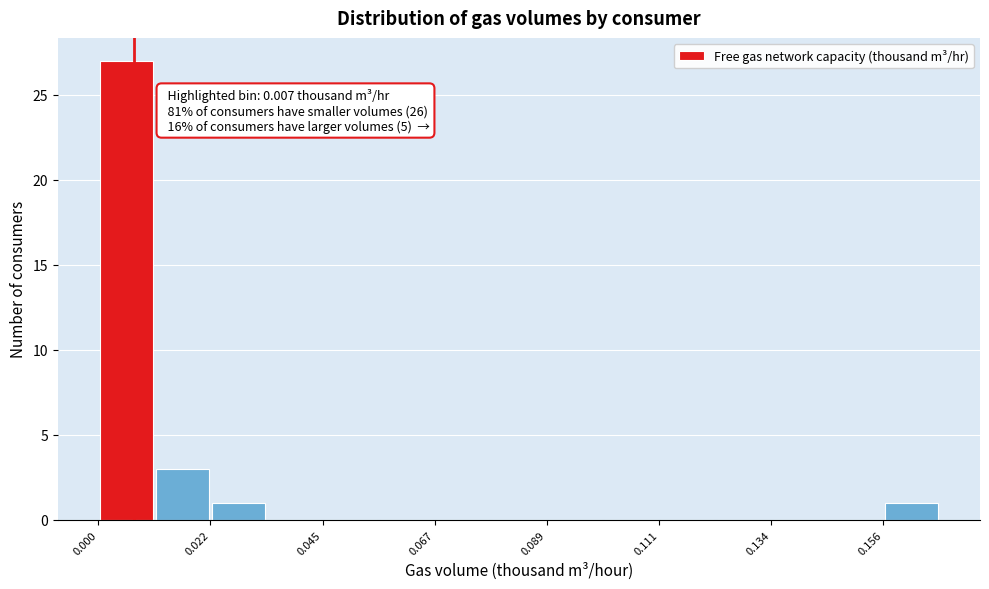

Around what value on the x-axis is the tallest bar? Give the approximate position of its centre, as read against the axis.

0.005